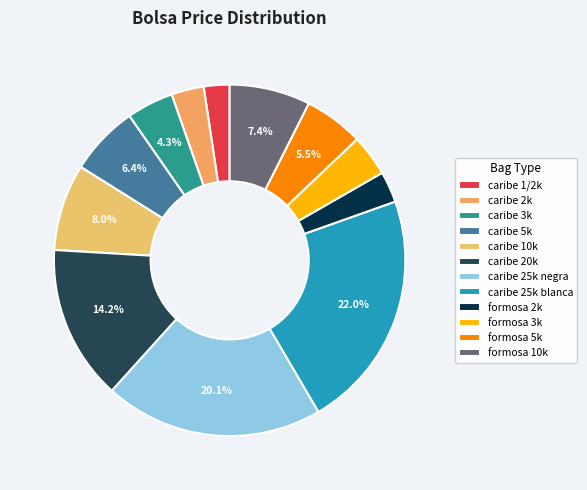

How many slices are in this pie chart?

12